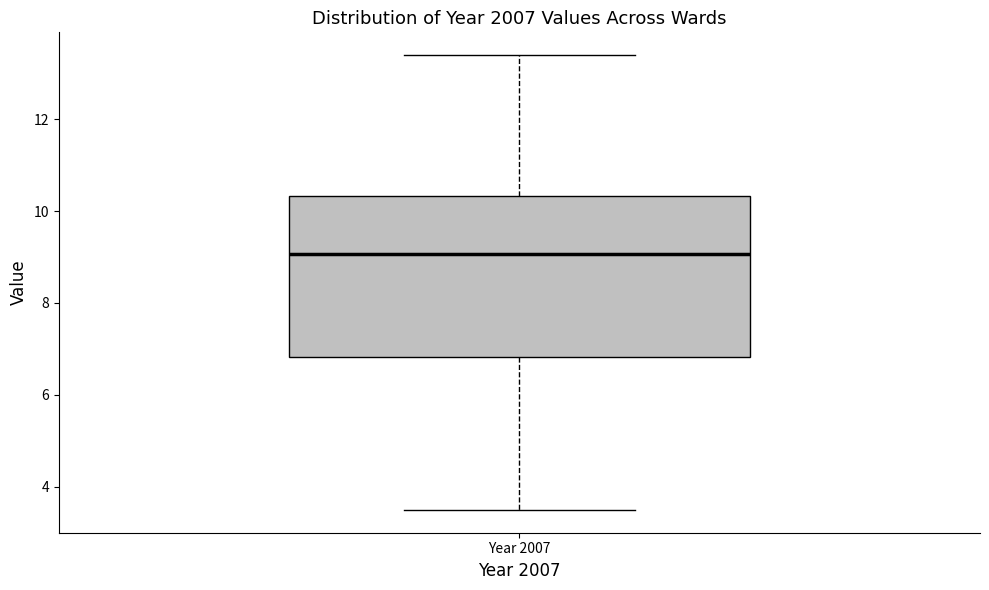

Read this box plot against the y-axis: the position of the median line, the range covered by the box, and the ends of both whiskers. The values are not printed on the chart, so give them approximately, as read against the axis.

median 9.0, box 6.8 to 10.4, whiskers 3.4 to 13.4